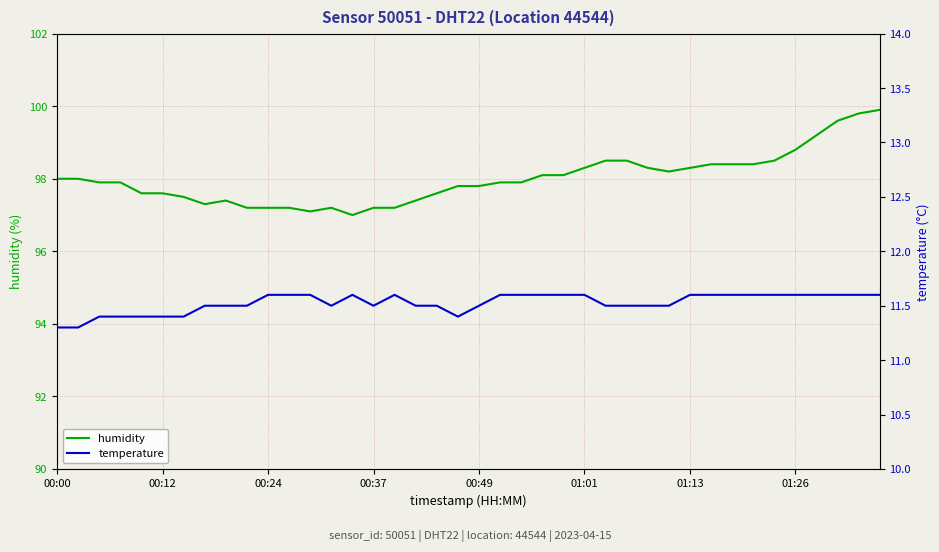

Reading left to right, what are all the values shown in this chart?

humidity: 98.0	98.0	97.9	97.9	97.6	97.6	97.5	97.3	97.4	97.2	97.2	97.2	97.1	97.2	97.0	97.2	97.2	97.4	97.6	97.8	97.8	97.9	97.9	98.1	98.1	98.3	98.5	98.5	98.3	98.2	98.3	98.4	98.4	98.4	98.5	98.8	99.2	99.6	99.8	99.9
temperature: 11.3	11.3	11.4	11.4	11.4	11.4	11.4	11.5	11.5	11.5	11.6	11.6	11.6	11.5	11.6	11.5	11.6	11.5	11.5	11.4	11.5	11.6	11.6	11.6	11.6	11.6	11.5	11.5	11.5	11.5	11.6	11.6	11.6	11.6	11.6	11.6	11.6	11.6	11.6	11.6